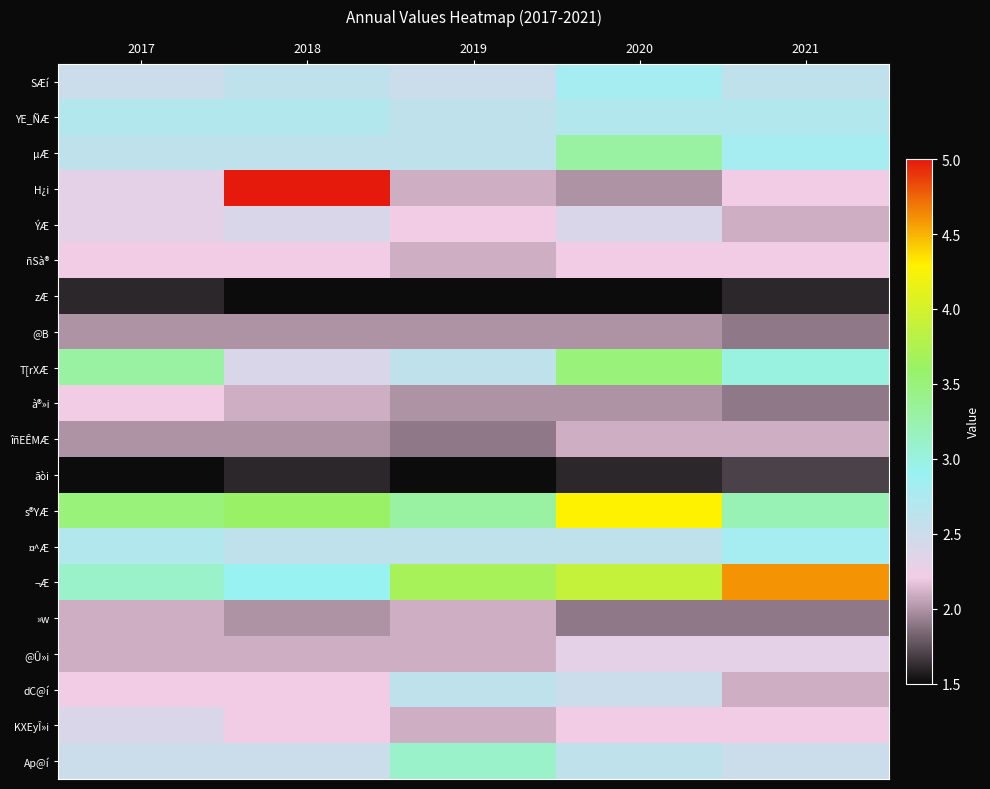

At which category is the sum across all series the highest?

2018